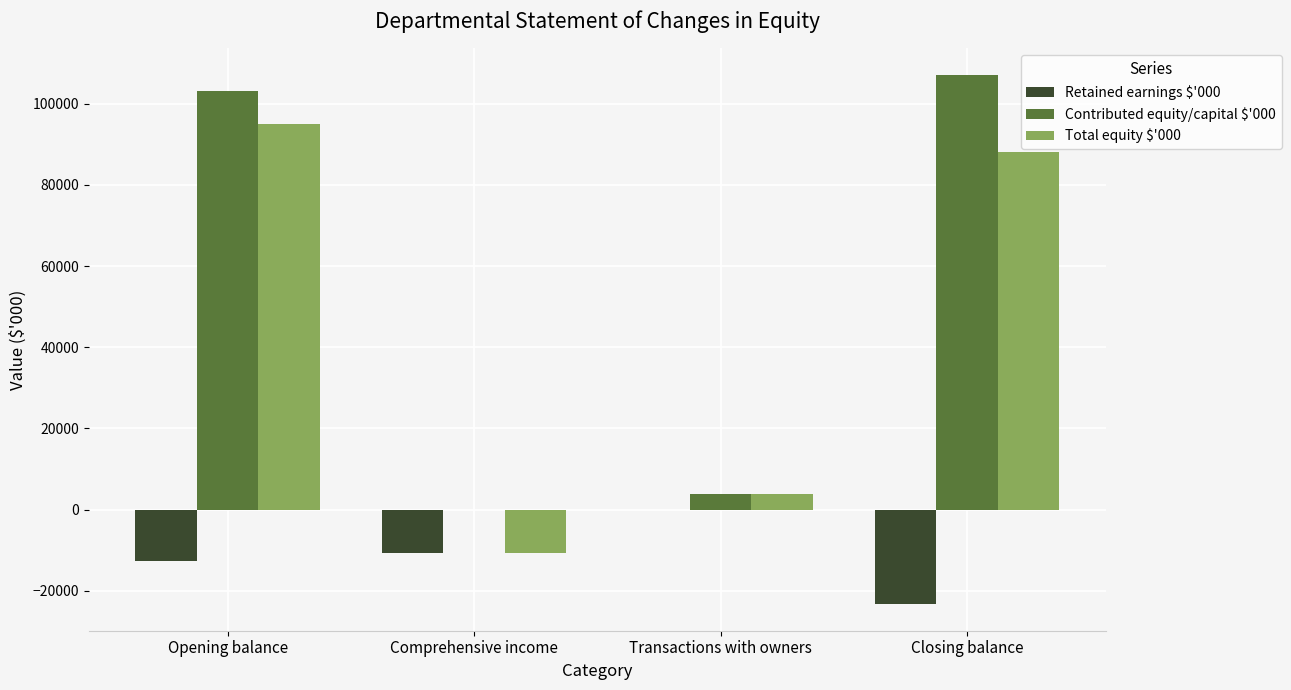

How many groups of bars are there?

4